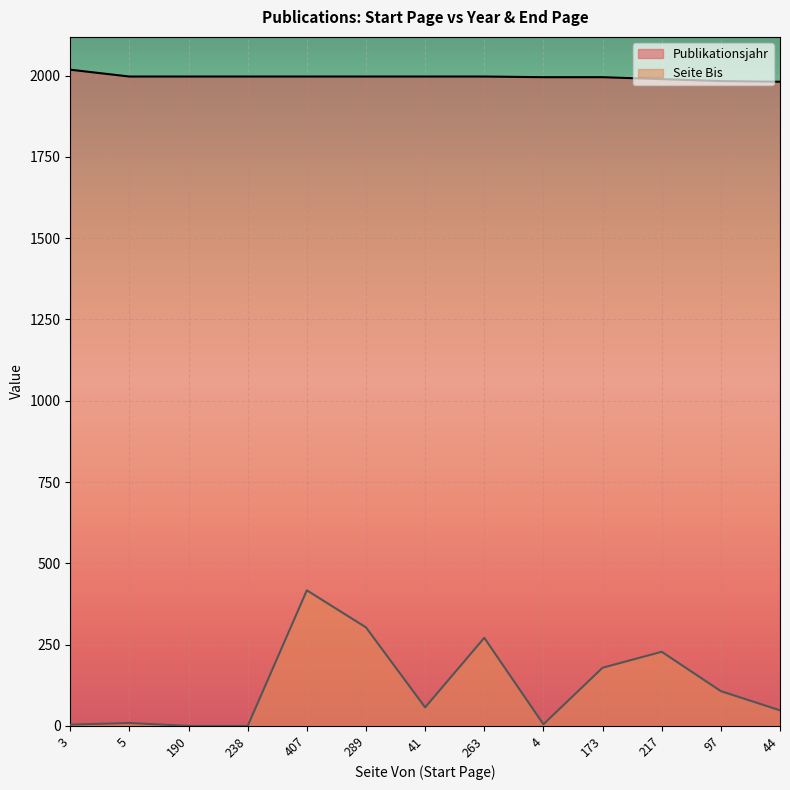

What position from the left is 41?

7